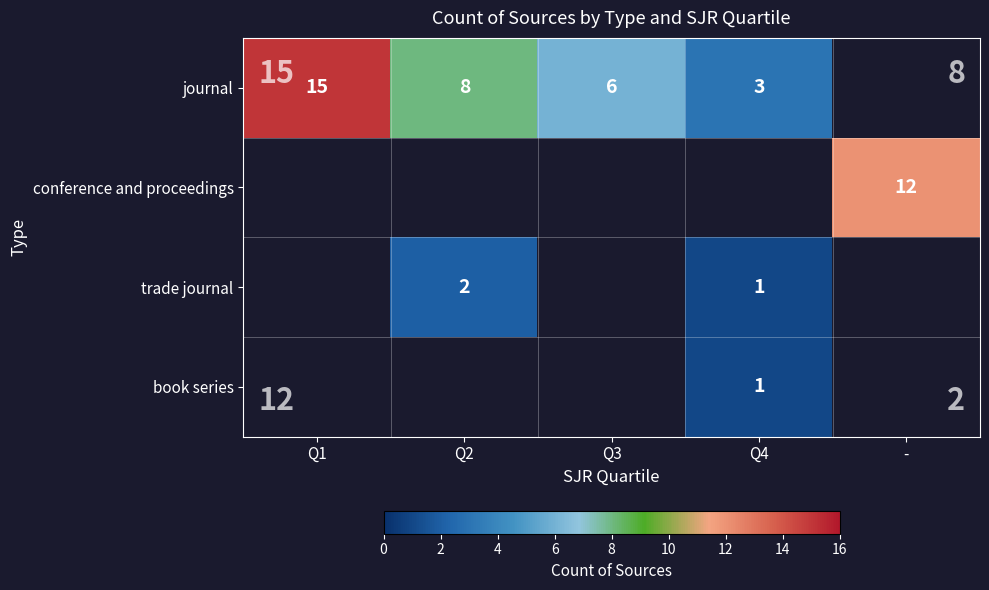

Which has a higher value, Q4 or Q3?

Q3